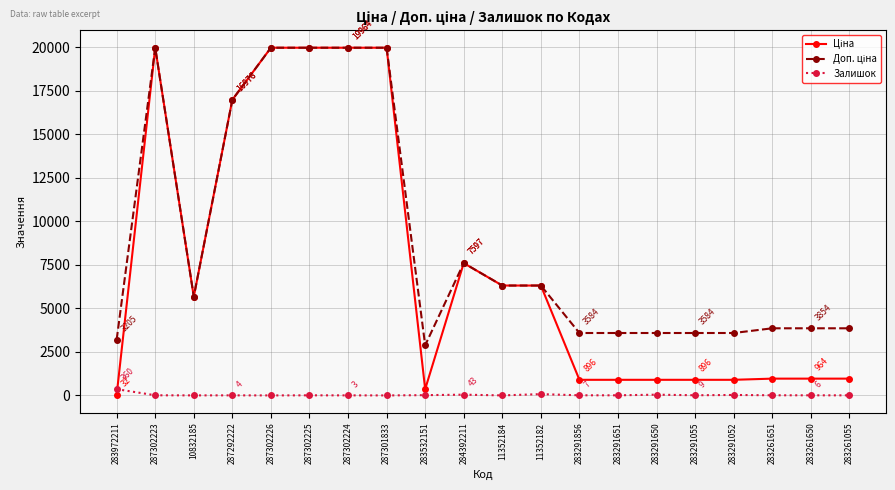

What is the maximum value shown in the chart?

19964.2